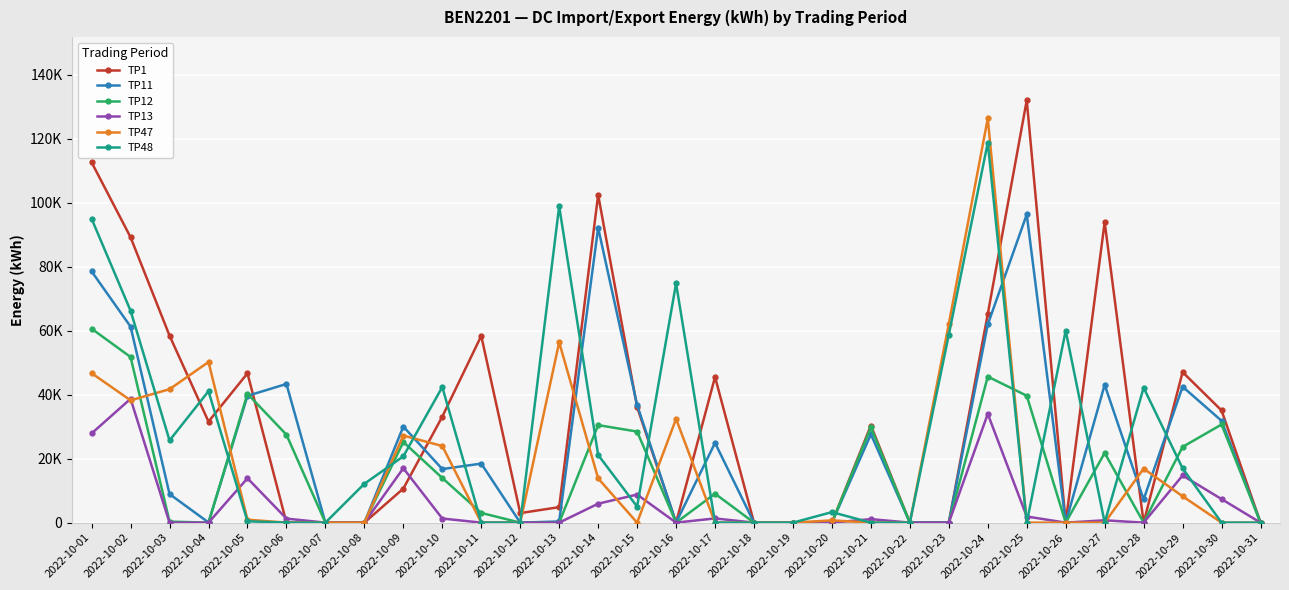

Rank the series by their maximum value, from highest to lowest.

TP1, TP47, TP48, TP11, TP12, TP13